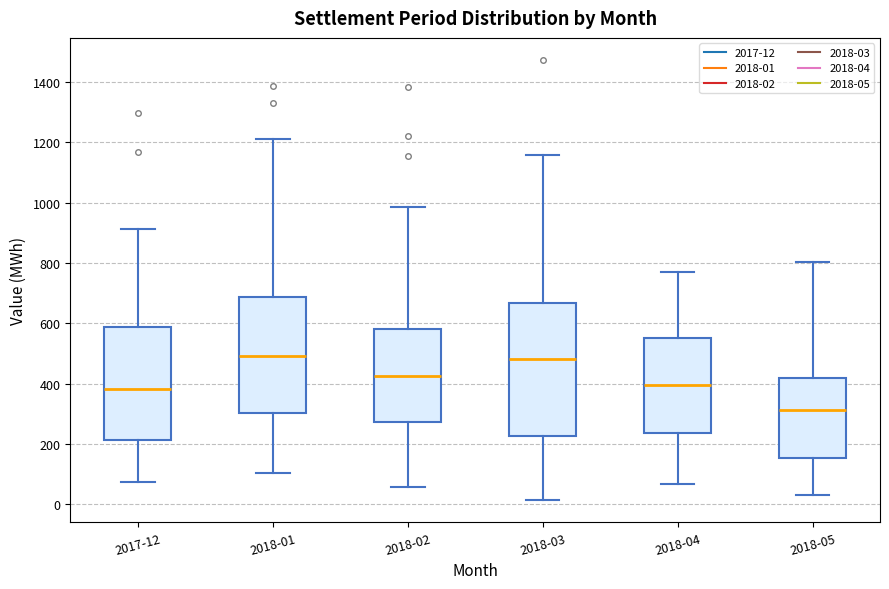

Where is the upper edge of the box for 2018-01 on the y-axis? The values are not printed on the chart, so give them approximately, as read against the axis.

680